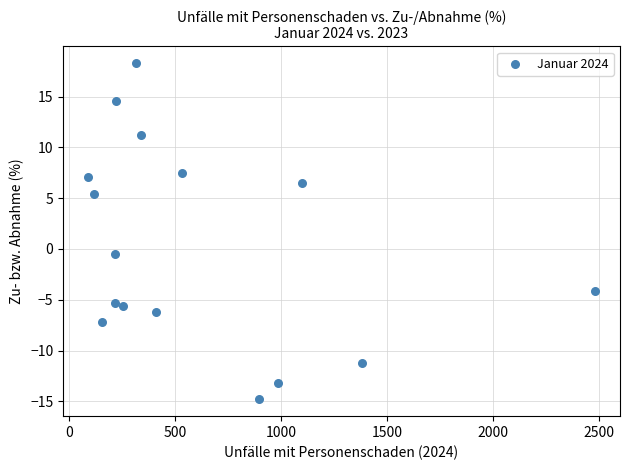

List the coordinates of all points as (Y, X) pairs, reading left to right.

(7.1, 91.0)  (5.4, 117.0)  (-7.2, 155.0)  (-5.3, 215.0)  (-0.5, 218.0)  (14.6, 220.0)  (-5.6, 253.0)  (18.3, 317.0)  (11.2, 337.0)  (-6.2, 408.0)  (7.5, 532.0)  (-14.8, 895.0)  (-13.2, 986.0)  (6.5, 1099.0)  (-11.2, 1382.0)  (-4.1, 2481.0)